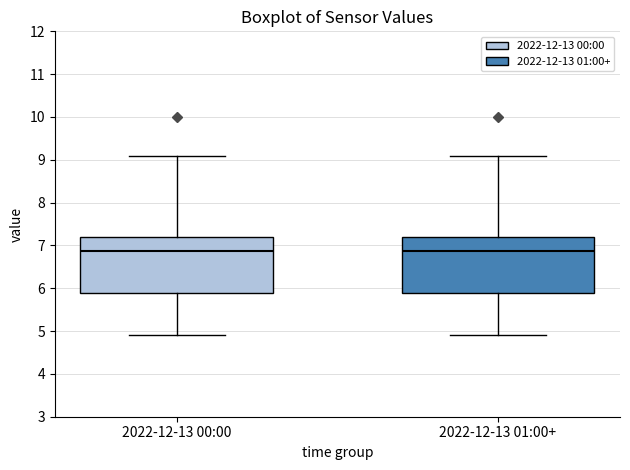

Reading left to right, transcribe this box plot: for each box, give where its median line is, the range the box spans, and where its two whiskers end, as read against the y-axis. The values are not printed on the chart, so give them approximately, as read against the axis.

2022-12-13 00:00: median 6.9, box 5.9 to 7.2, whiskers 4.9 to 9.1
2022-12-13 01:00+: median 6.9, box 5.9 to 7.2, whiskers 4.9 to 9.1